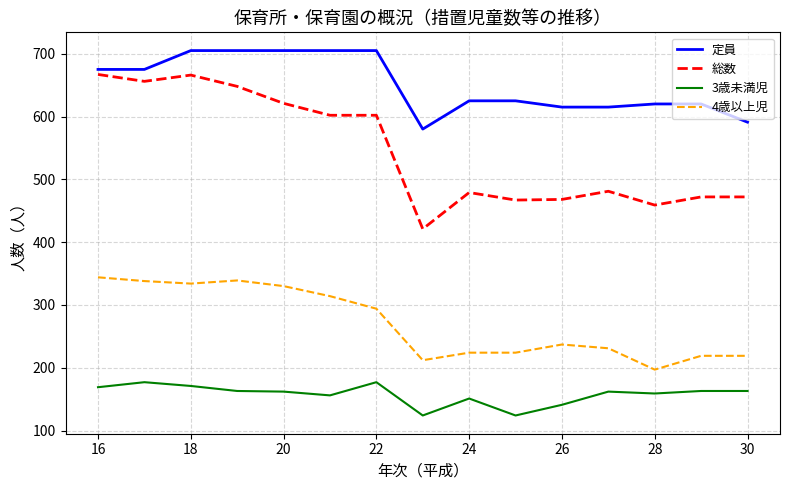

True or false: 定員 and 3歳未満児 cross at least once.

False